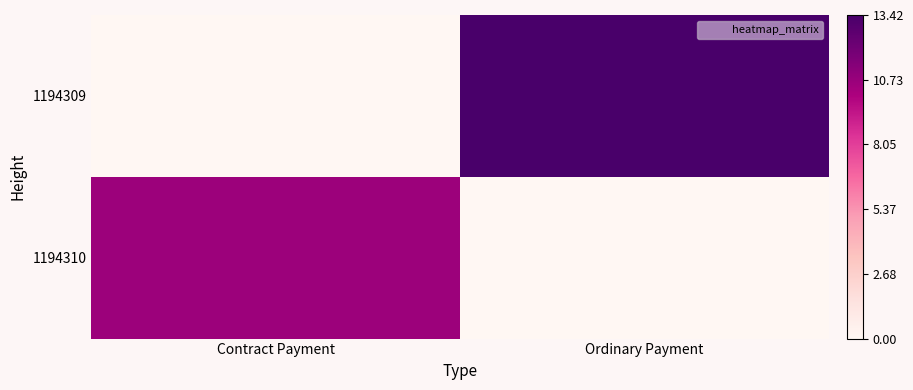

Which series has the largest range (max minus min)?

1194309